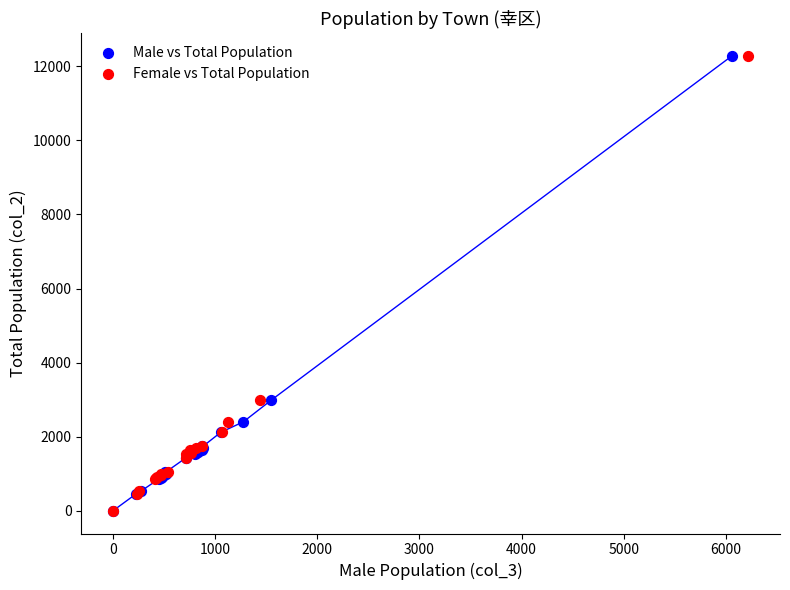

What are all the series names shown in the legend?

Male vs Total Population, Female vs Total Population